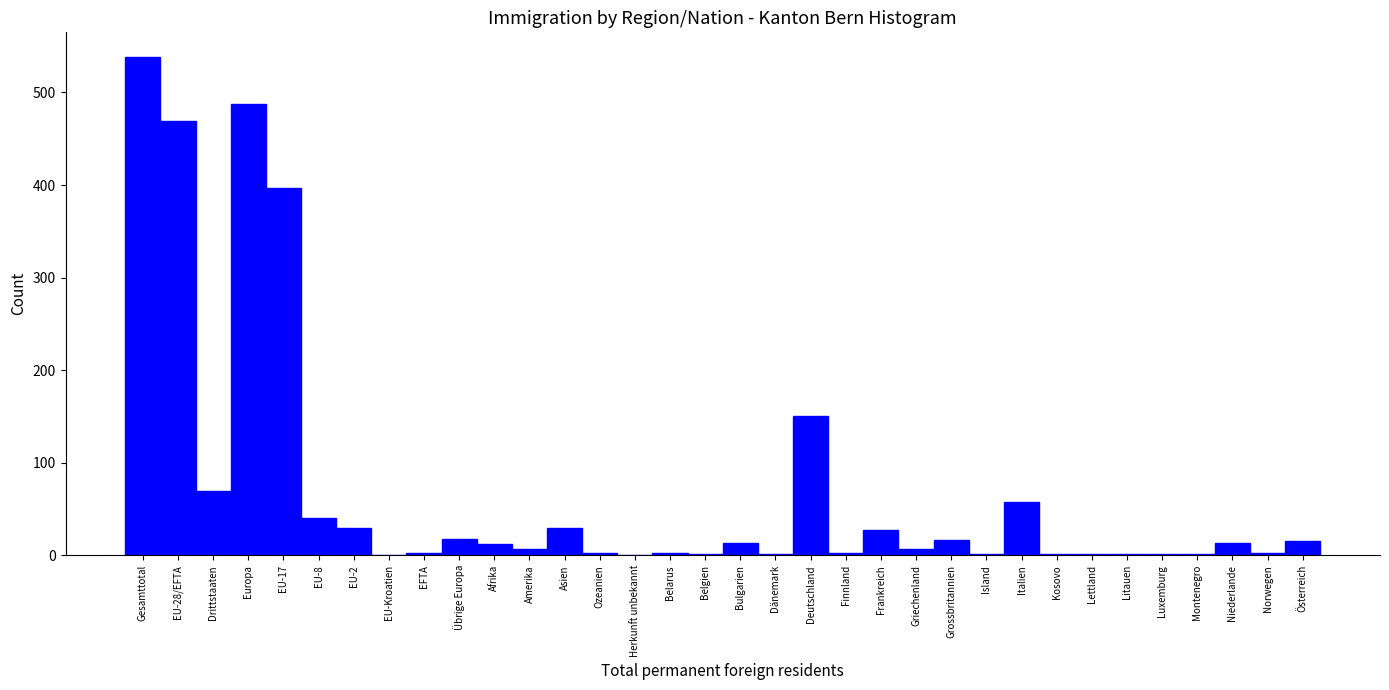

The value at EU-2 is 29. True or false?

True